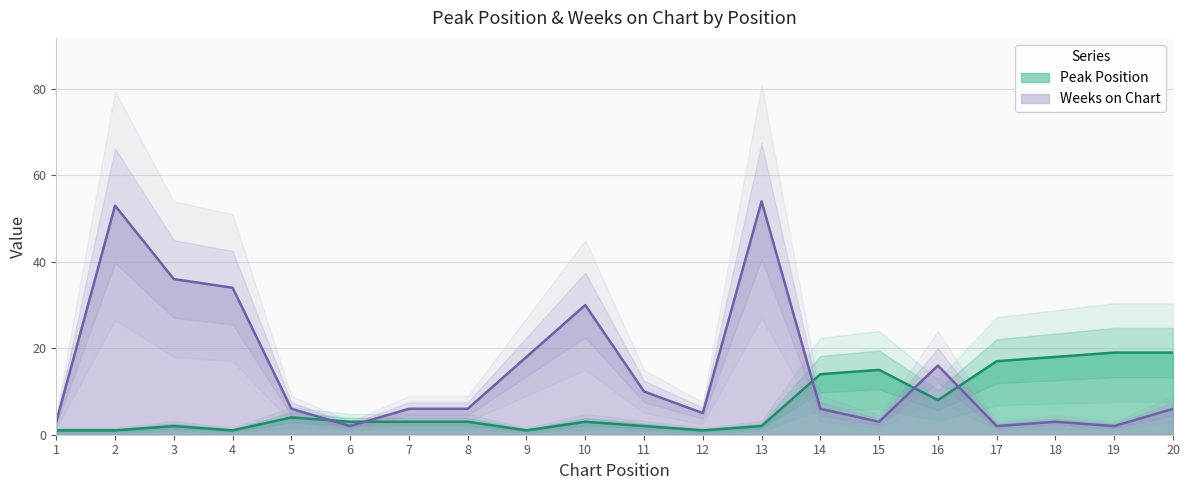

True or false: Weeks on Chart has more than 0 points higher than both neighbors.

True